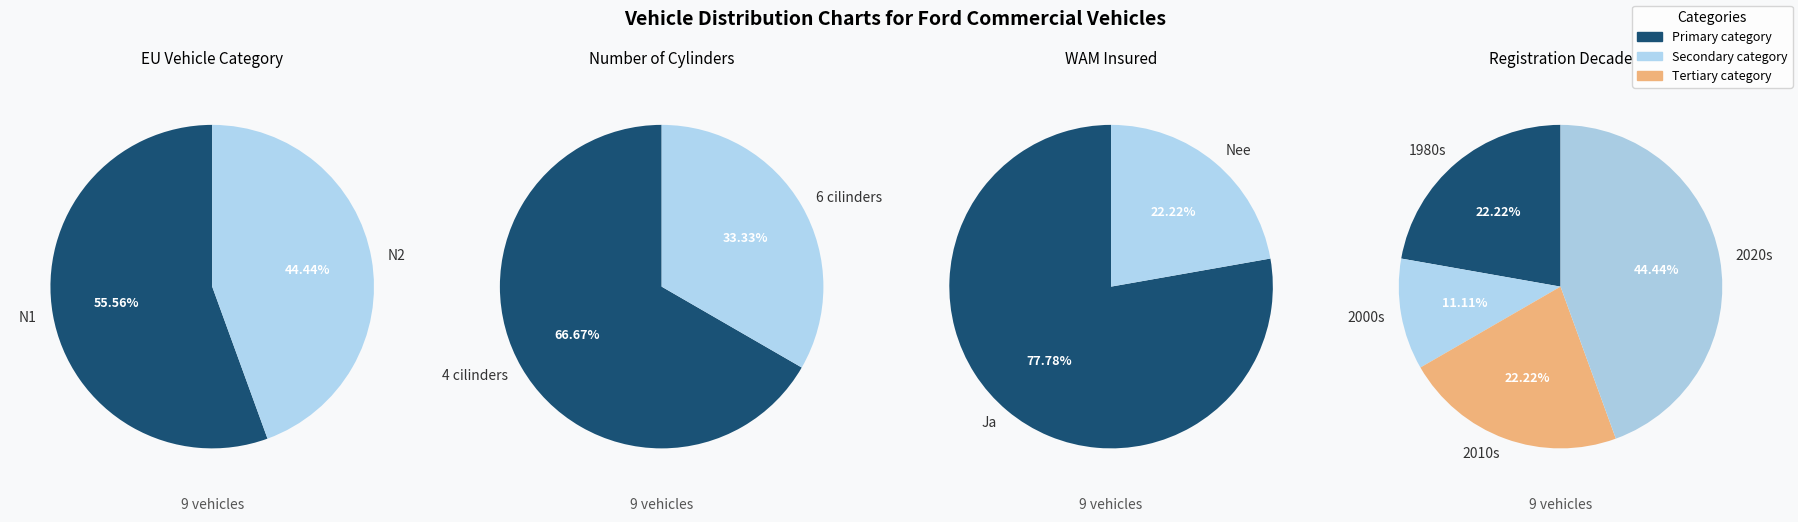

What is the change in value from N1 to N2?

-1